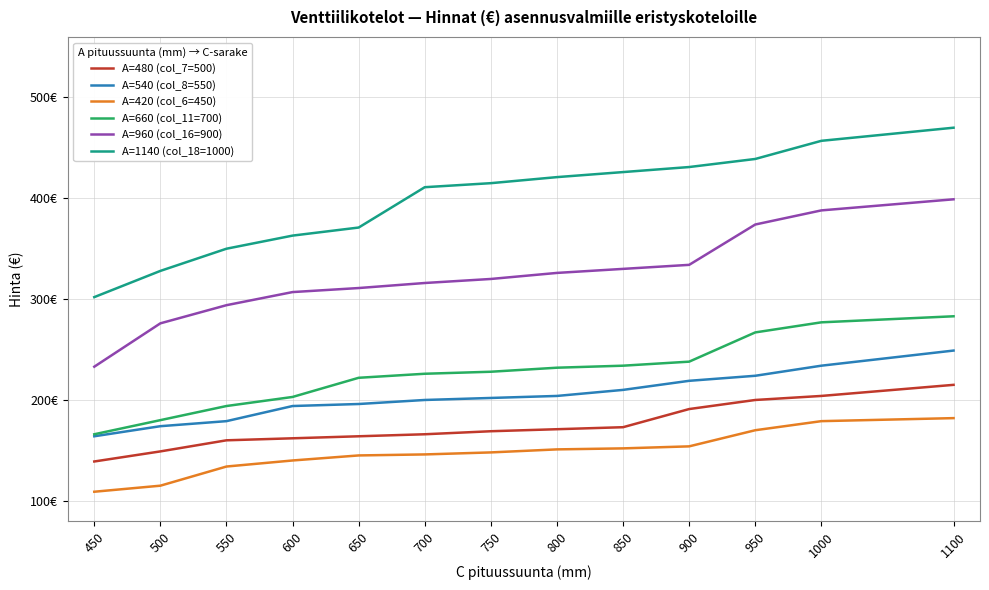

Which series has the largest range (max minus min)?

A=1140 (col_18=1000)